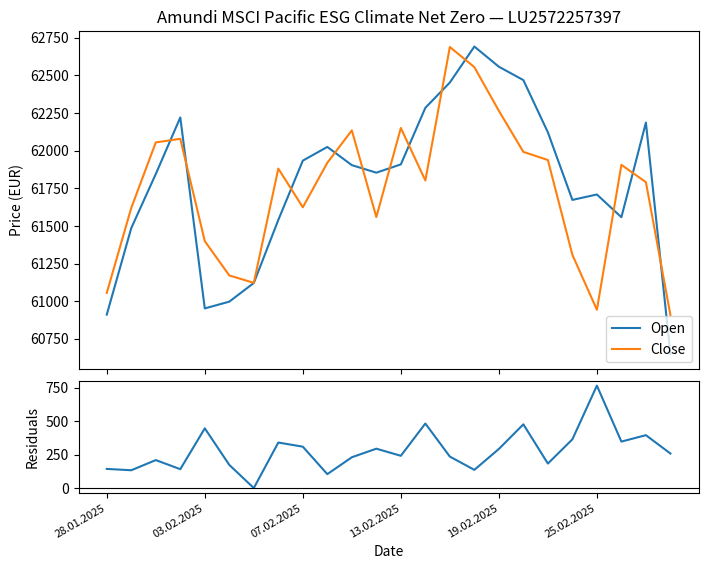

What is the difference between the maximum and minimum values in the |Close-Open| series?

765